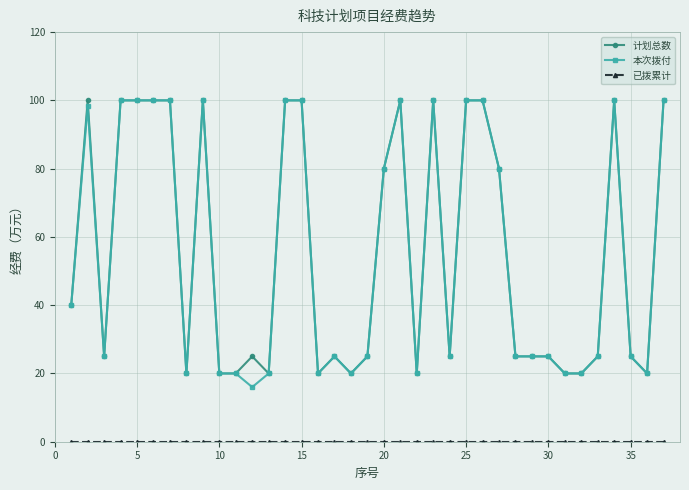

At how many categories does at least one series exceed 22?

27